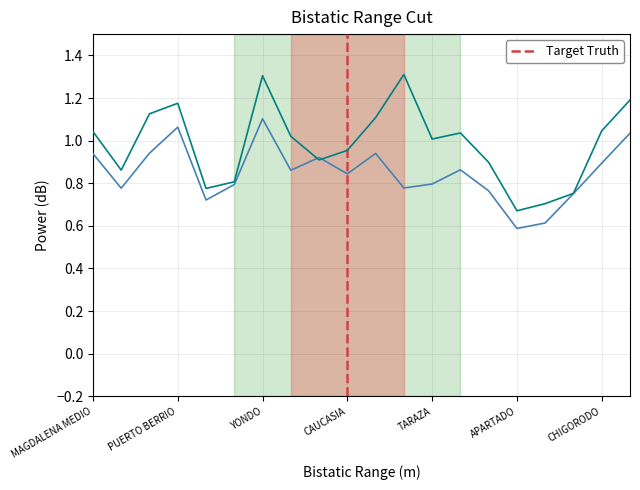

What is the maximum value shown in the chart?

1.3